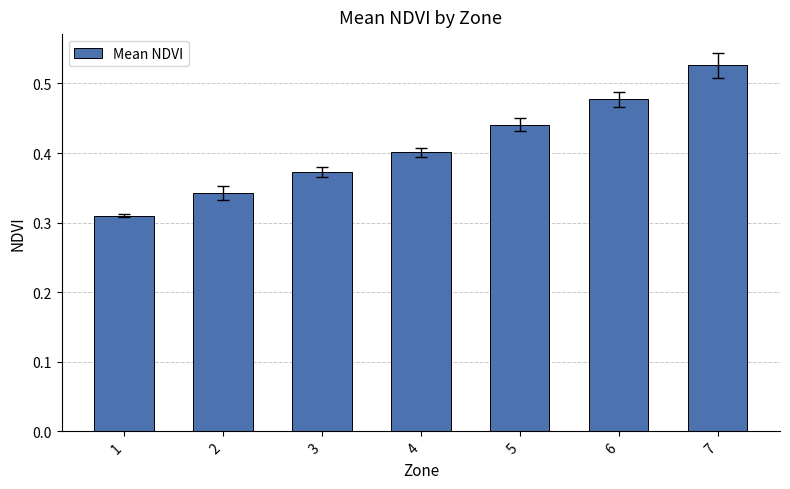

Between 1 and 6, which is larger?

6